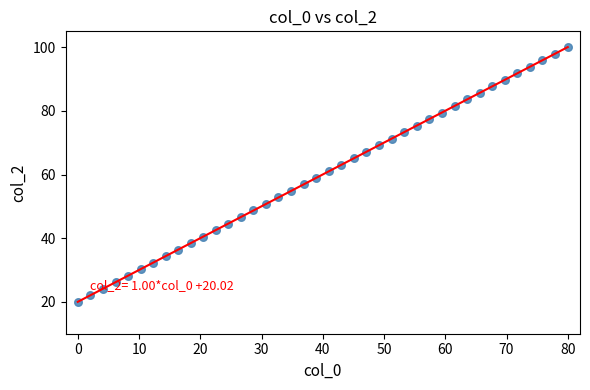

What is the range of X values (max minus min)?

80.0